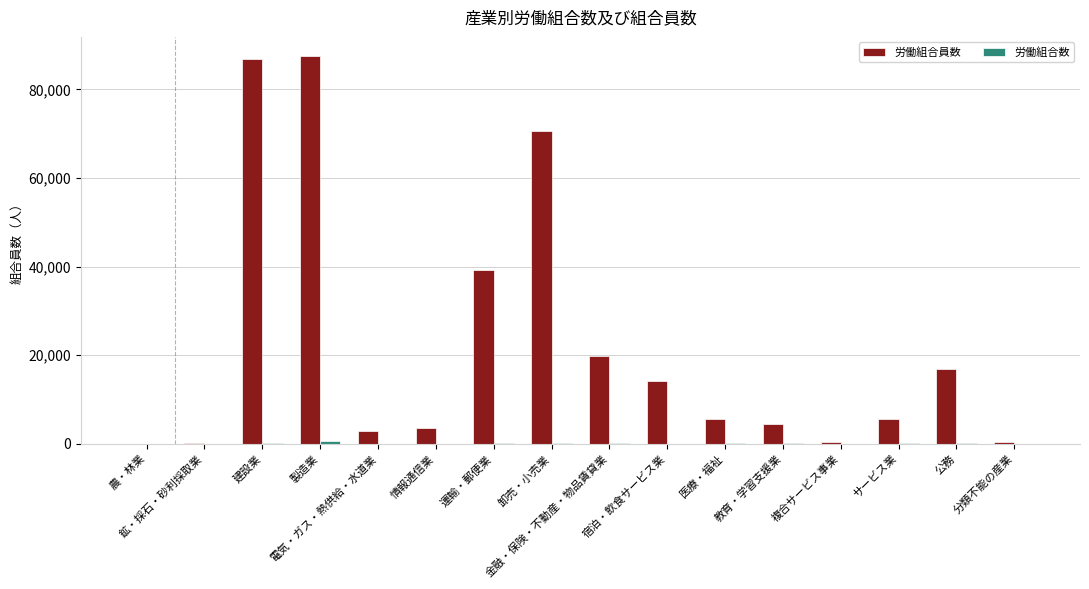

Which series has the largest total across all categories?

労働組合員数